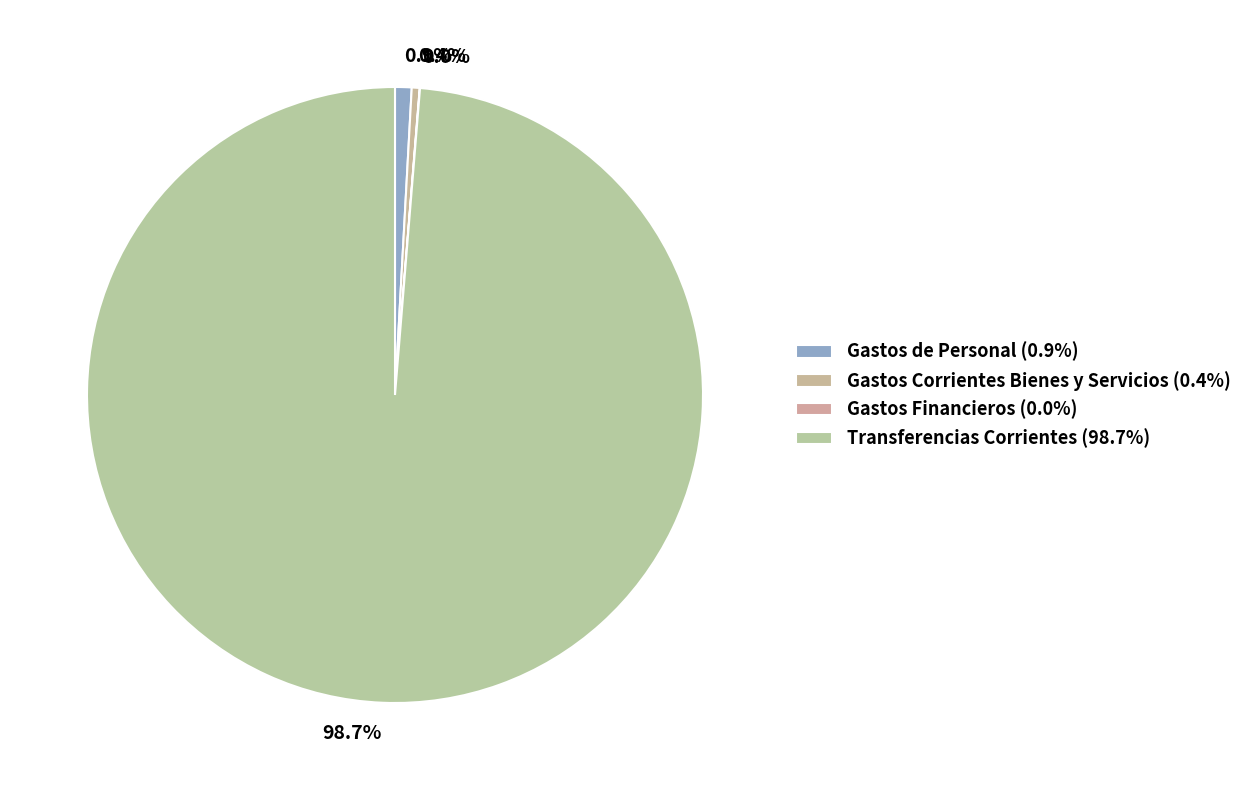

Which slice is the smallest?

Gastos Financieros